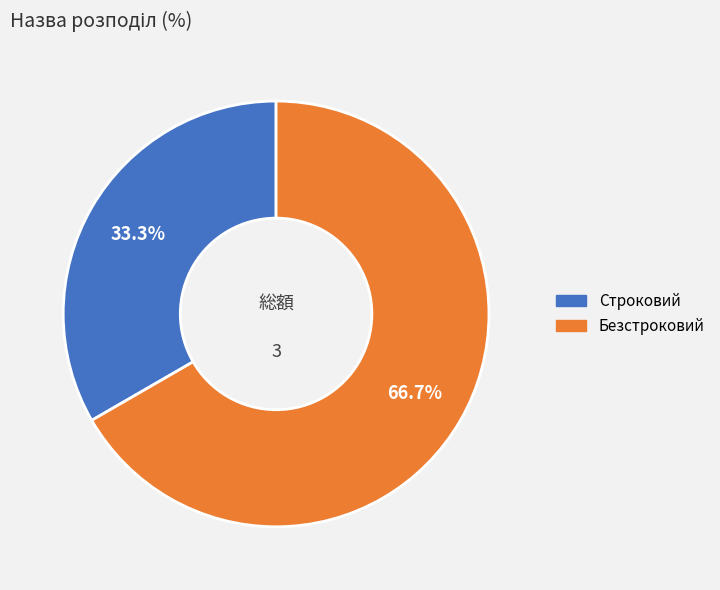

To the nearest percent, what is the difference between the largest and smallest slice percentages?

33%